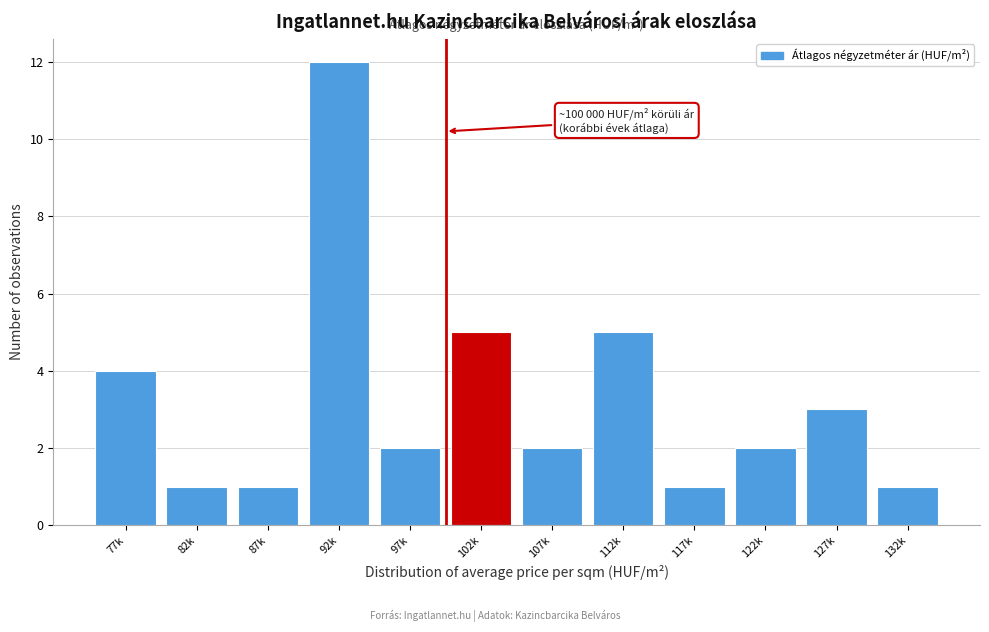

Reading left to right, transcribe all the data shown in this chart.

77k=4	82k=1	87k=1	92k=12	97k=2	102k=5	107k=2	112k=5	117k=1	122k=2	127k=3	132k=1